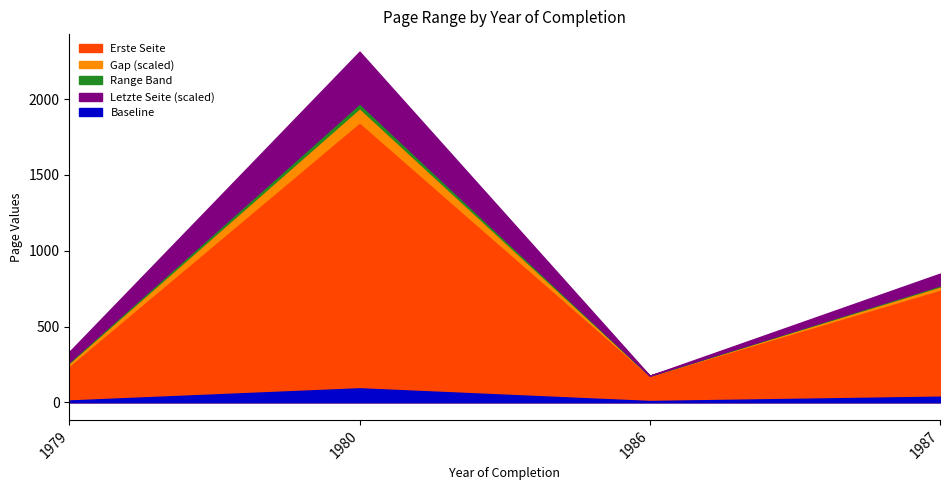

True or false: Erste Seite and Letzte Seite cross at least once.

False